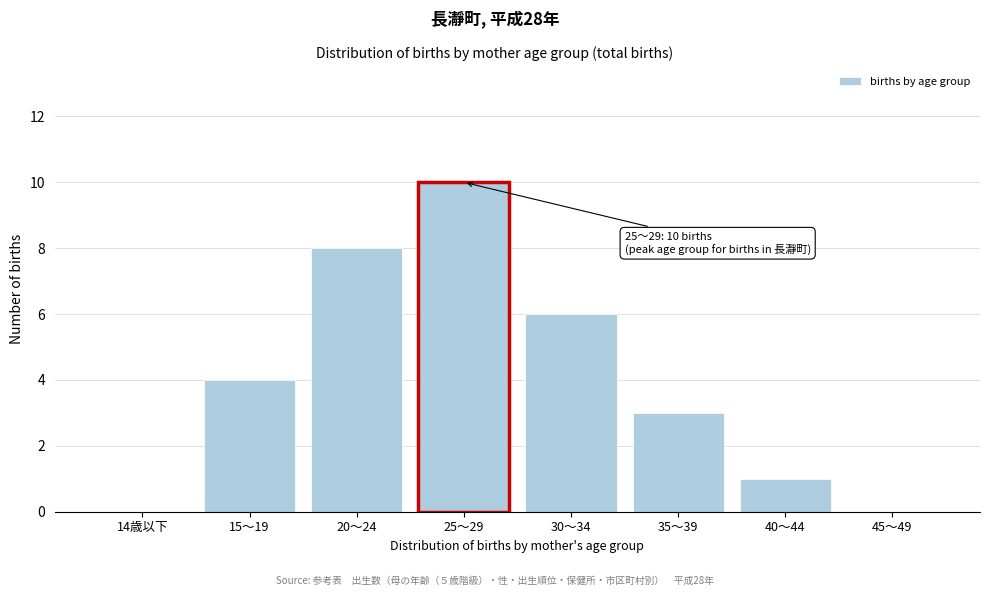

Reading left to right, transcribe all the data shown in this chart.

14歳以下=0	15～19=4	20～24=8	25～29=10	30～34=6	35～39=3	40～44=1	45～49=0